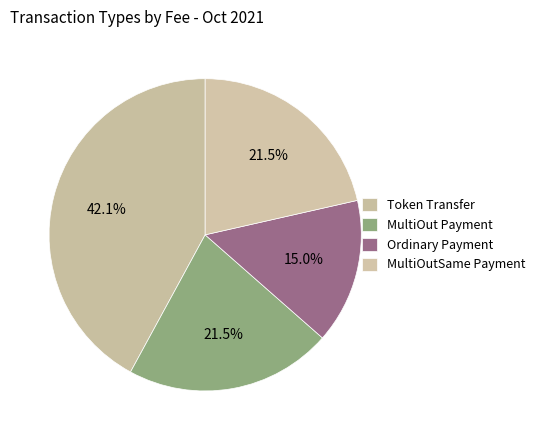

How much of the chart is everything except MultiOut Payment?

78.5%